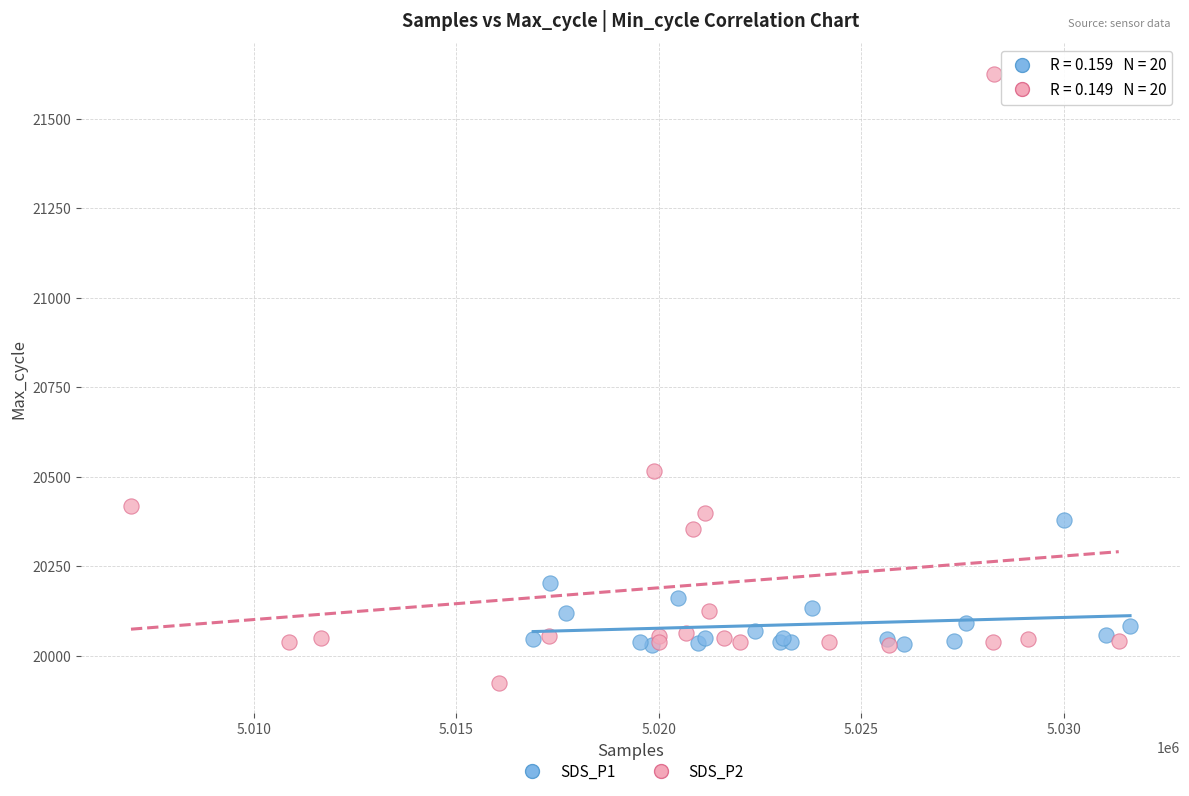

Which series reaches the maximum Y coordinate?

SDS_P2